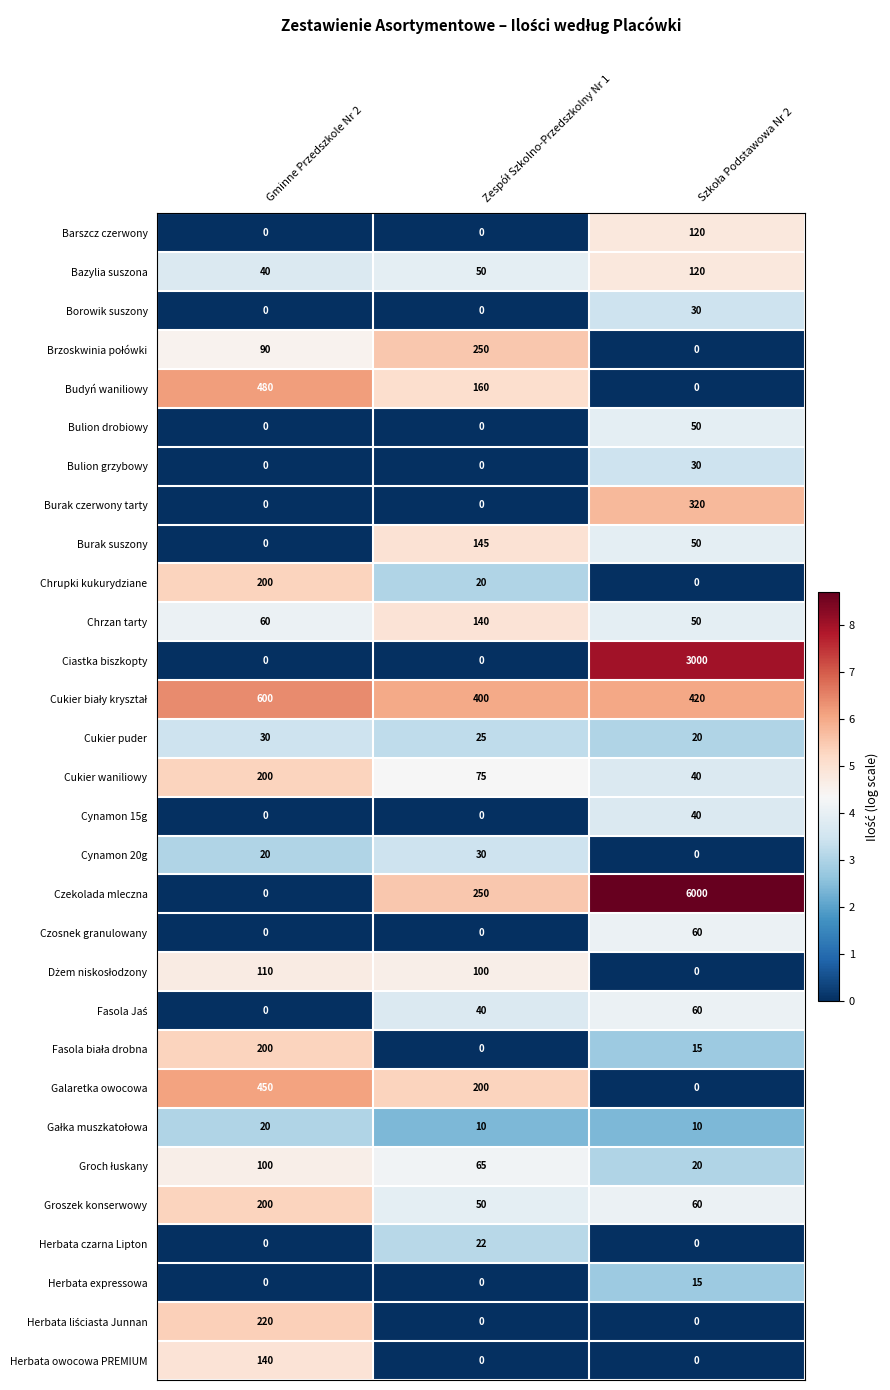

What is the sum of all Cynamon 20g values?

50